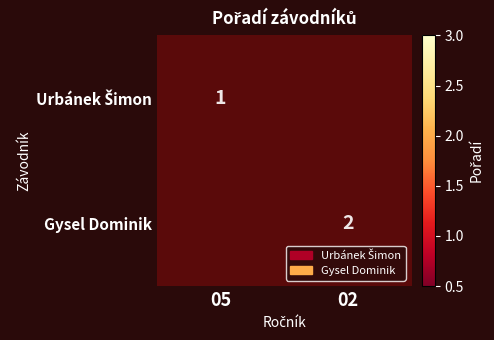

The Gysel Dominik series shows 2 at 02. True or false?

True